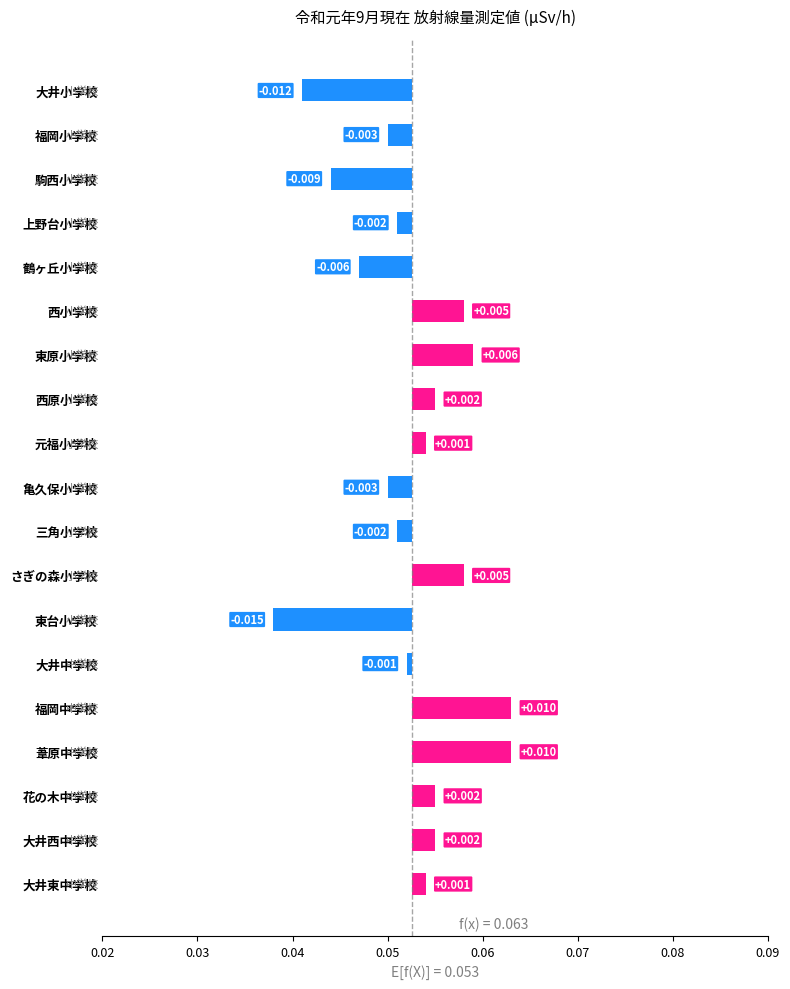

How many bars are there in total?

19